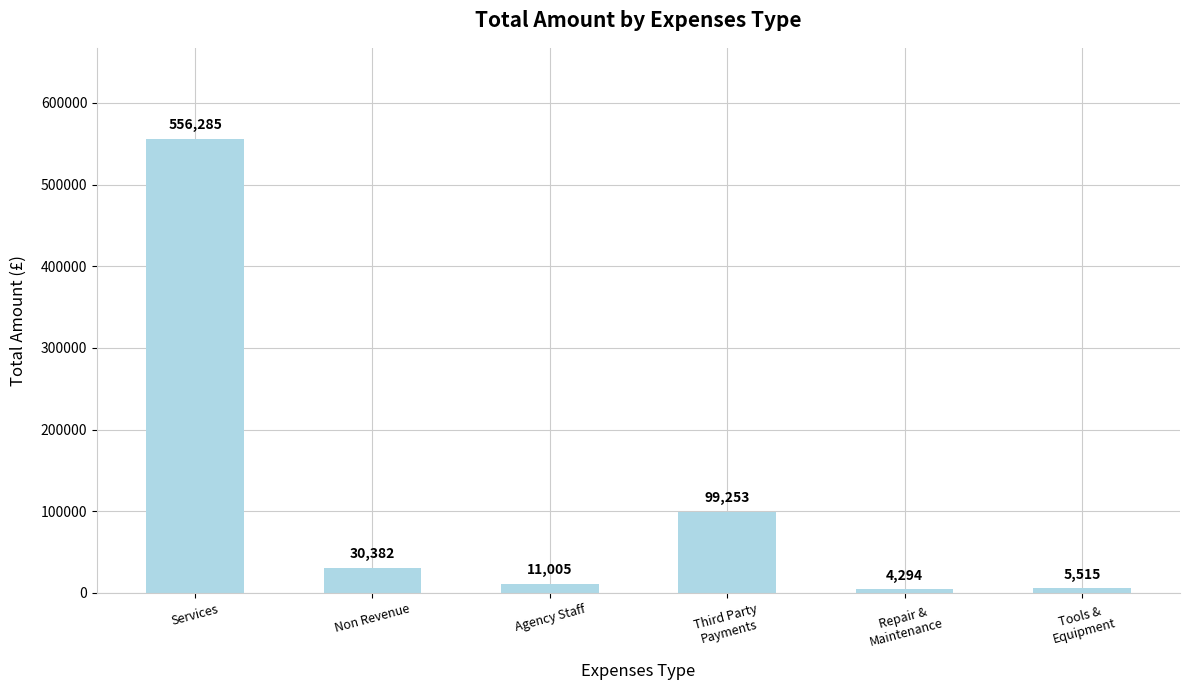

True or false: the data shows 167853.5 at Services.

False